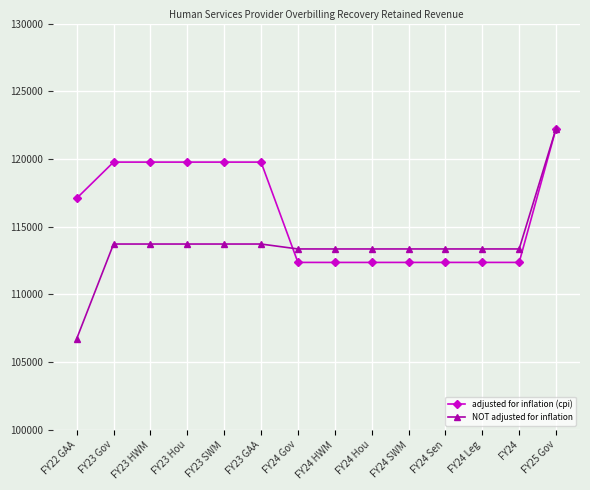

What are all the series names shown in the legend?

adjusted for inflation (cpi), NOT adjusted for inflation